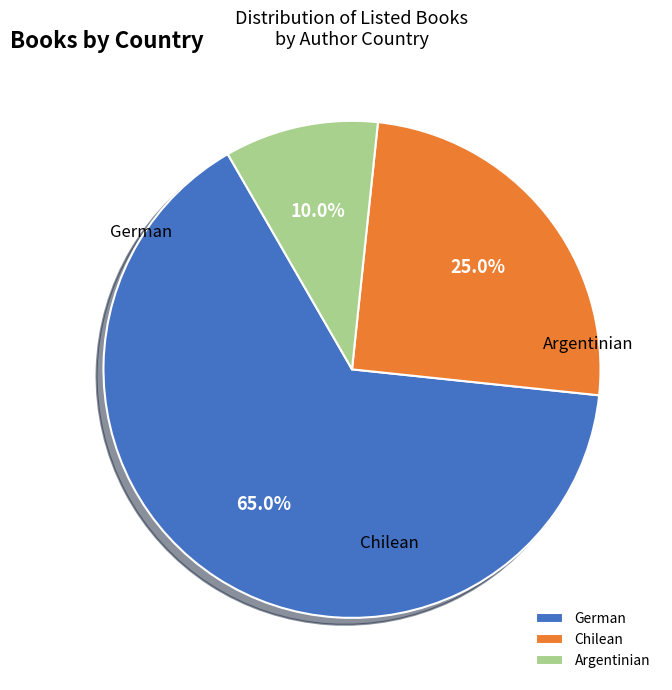

Which category accounts for the majority?

German